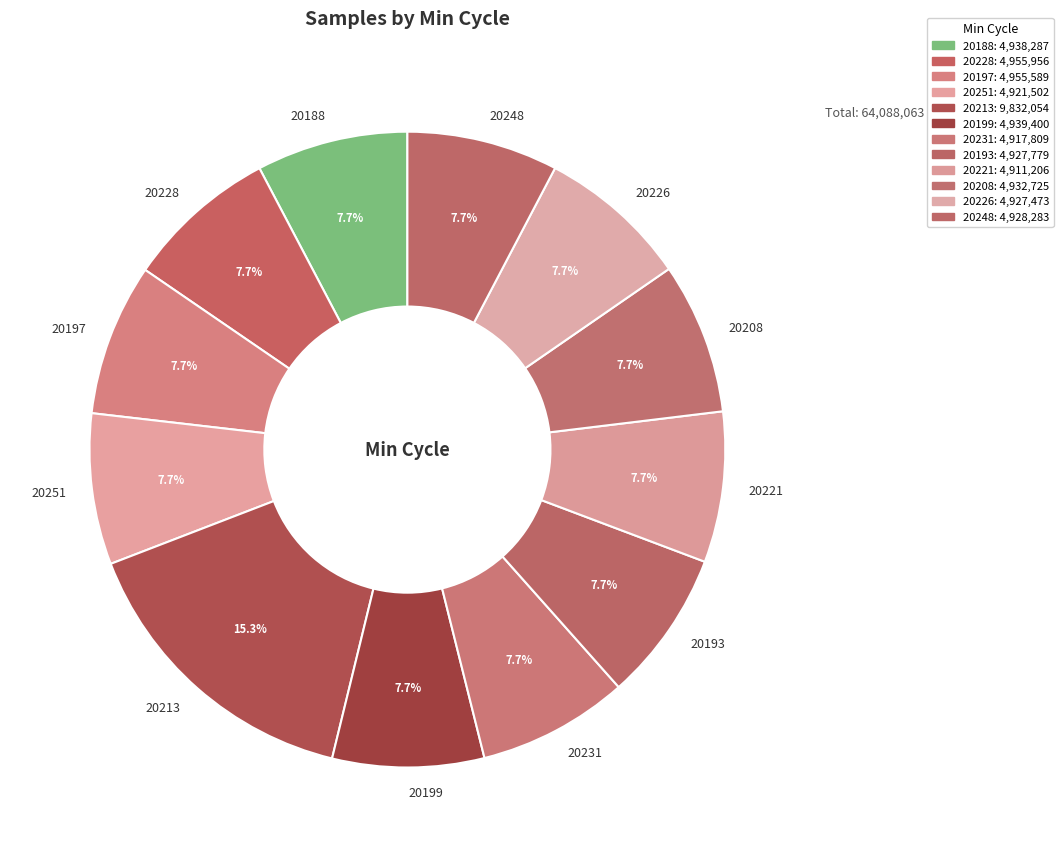

Between 20231 and 20213, which is larger?

20213